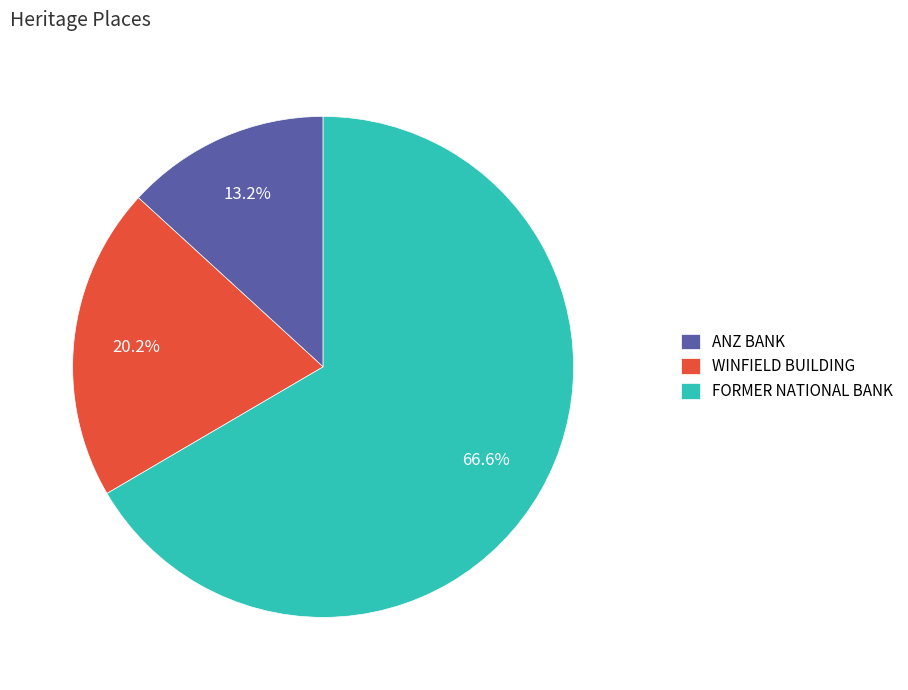

Is it true that ANZ BANK is 13% of the pie?

True